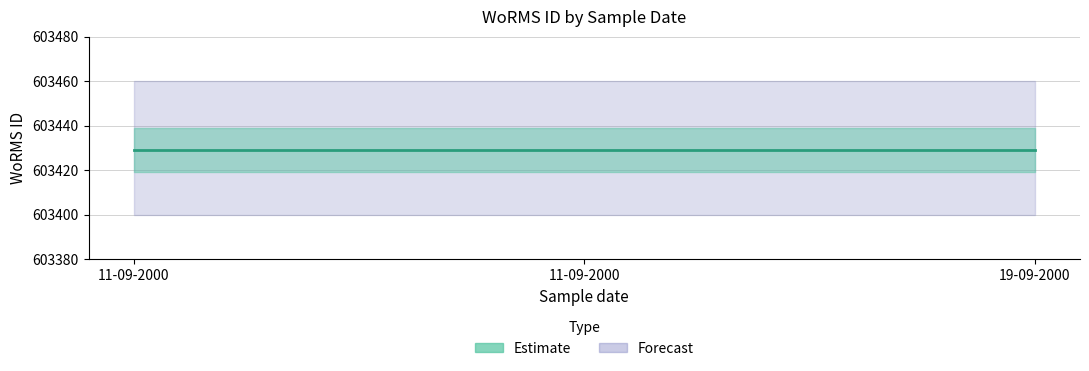

Rank the categories by WoRMS ID value from highest to lowest.

11-09-2000, 11-09-2000, 19-09-2000